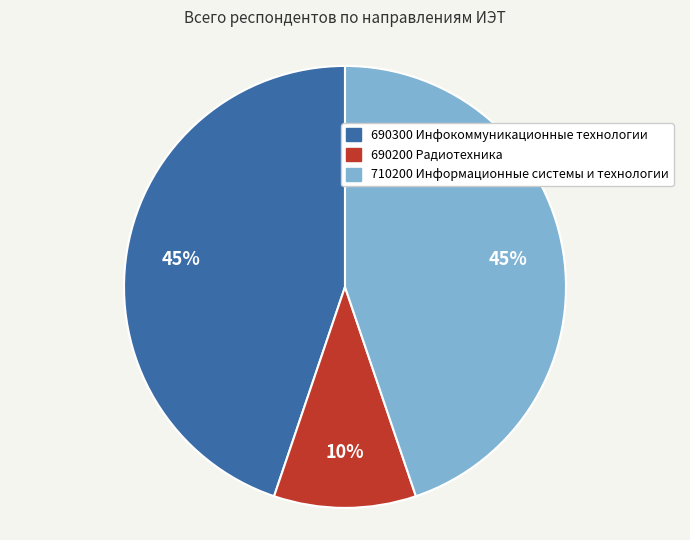

Which category has the smallest portion of the pie?

690200 Радиотехника